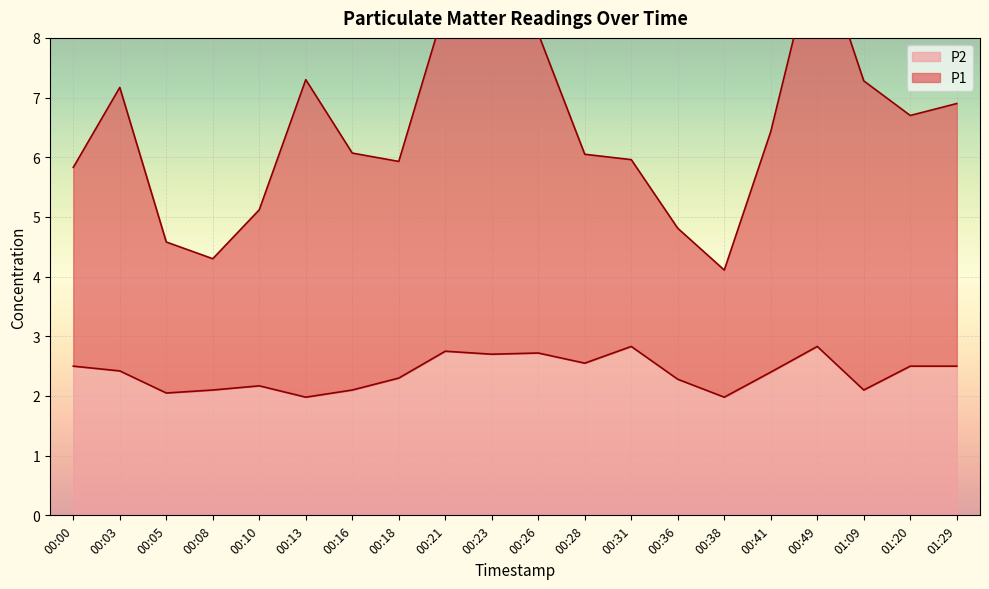

What position from the left is 00:28?

12